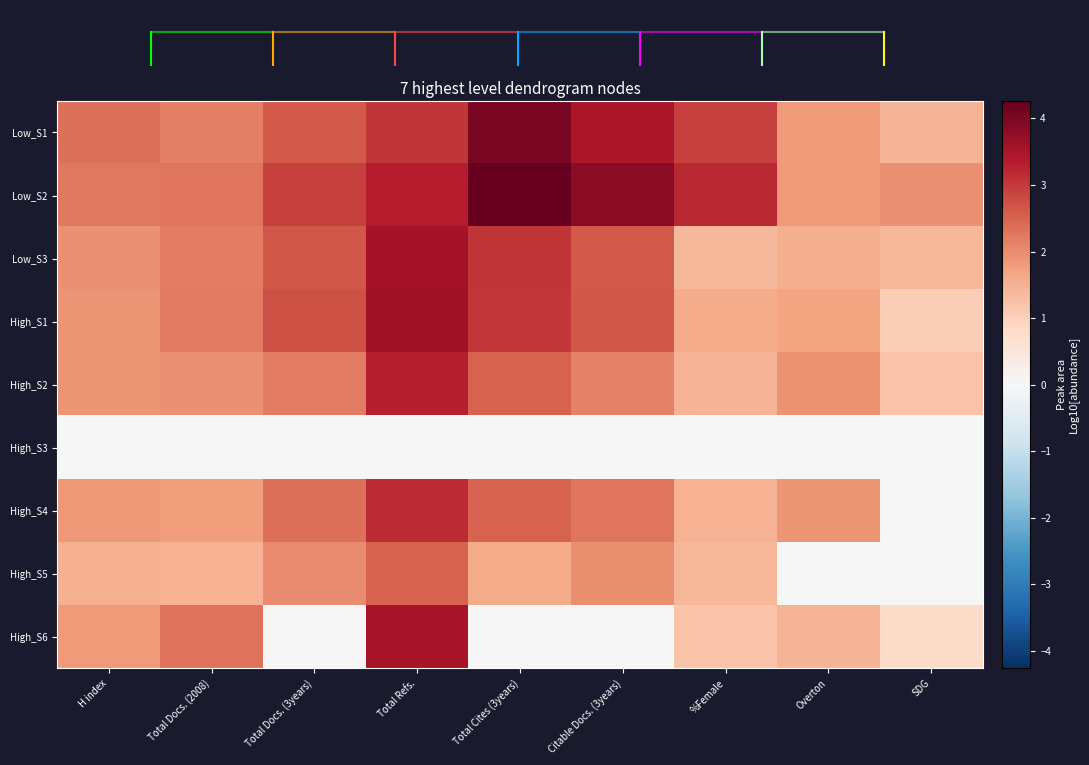

Rank the series at %Female from highest to lowest value.

Low_S2, Low_S1, High_S1, High_S4, High_S2, High_S5, Low_S3, High_S6, High_S3